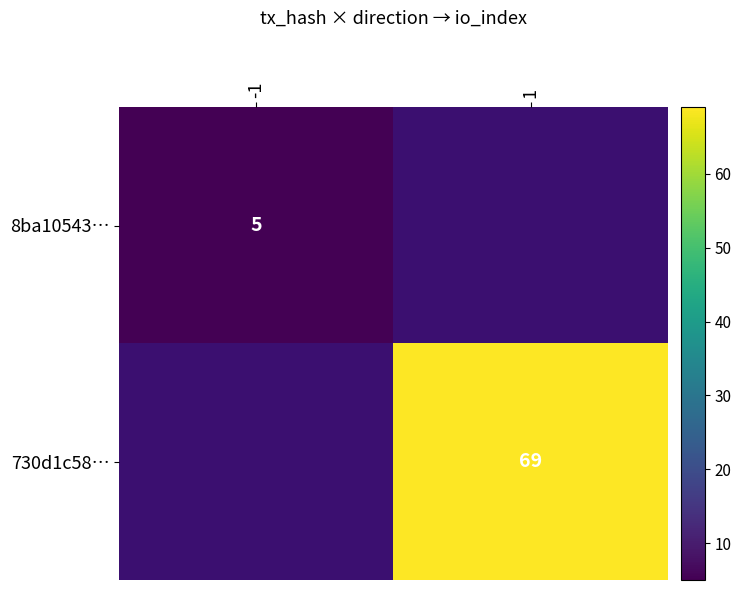

The 730d1c58… series shows 69 at 1. True or false?

True